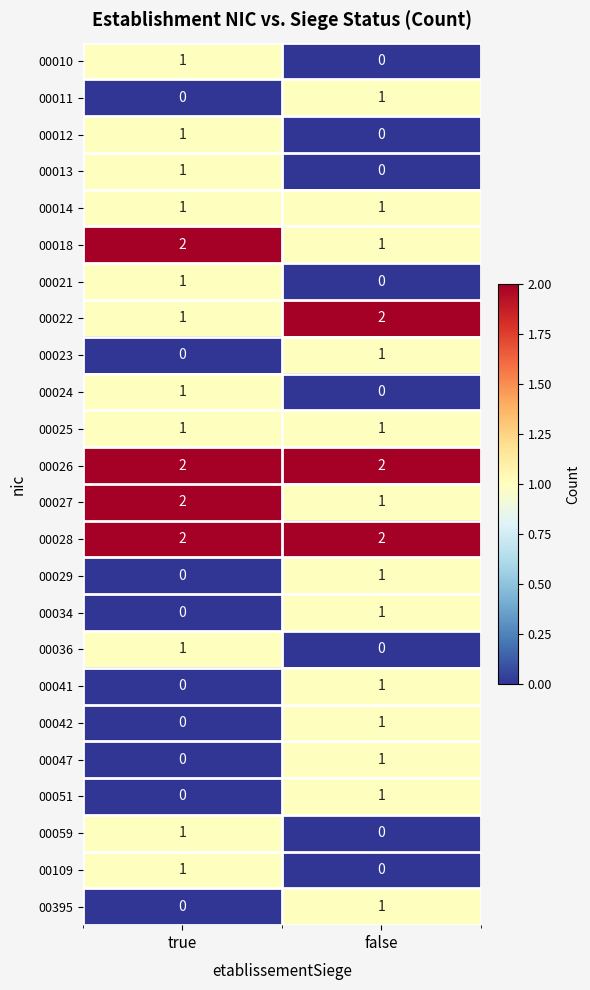

What is the sum of all 00027 values?

3